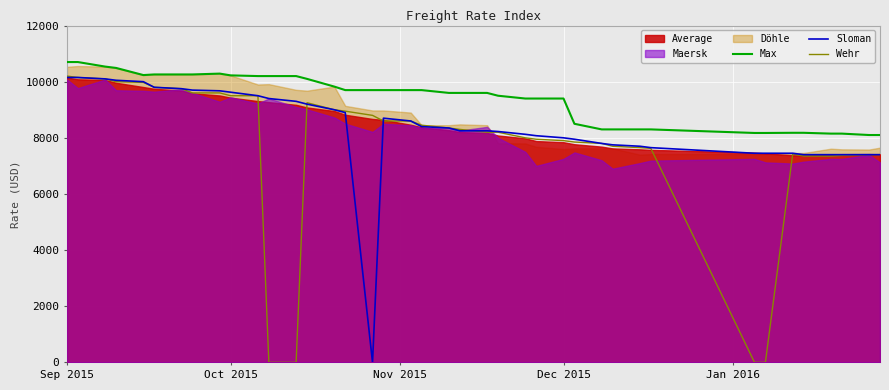

True or false: Max and Wehr cross at least once.

False